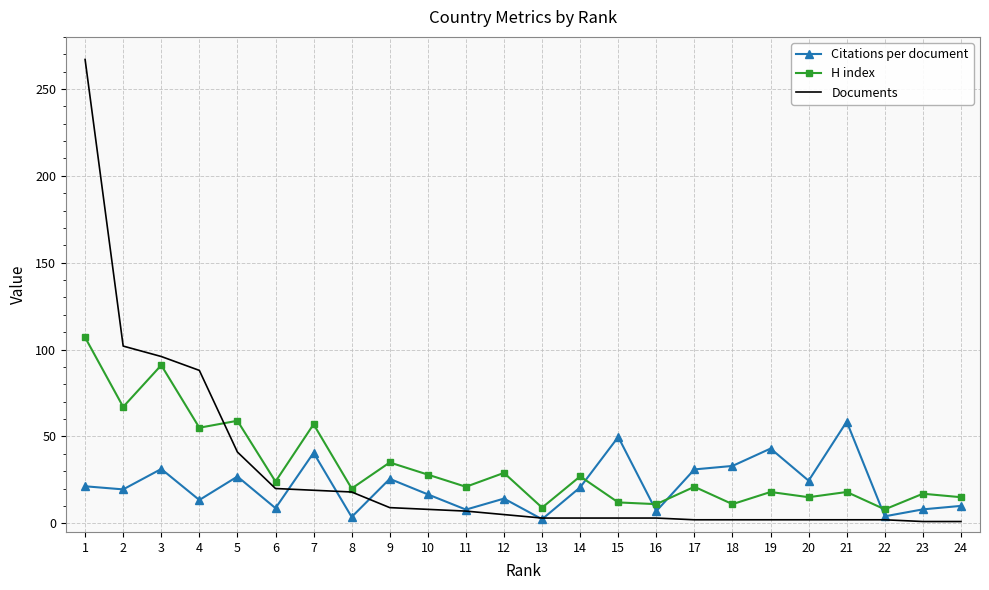

Which series has the largest total across all categories?

H index